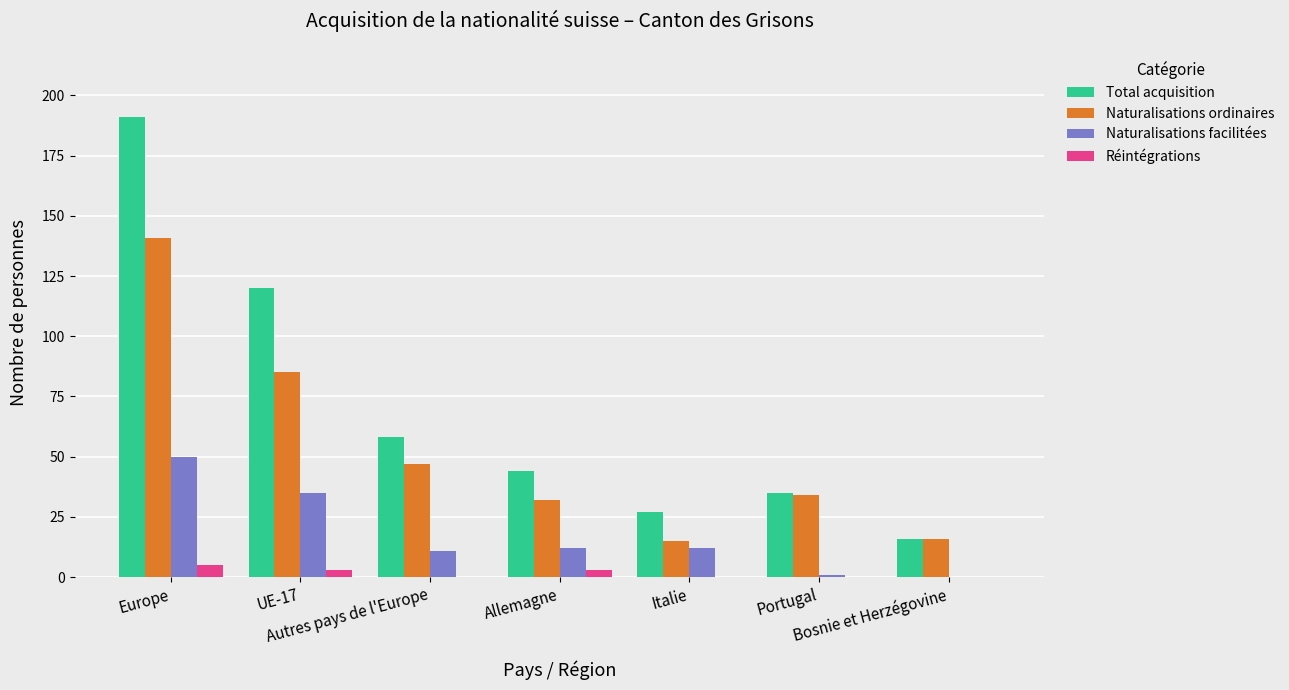

What is the maximum value for Naturalisations ordinaires?

141